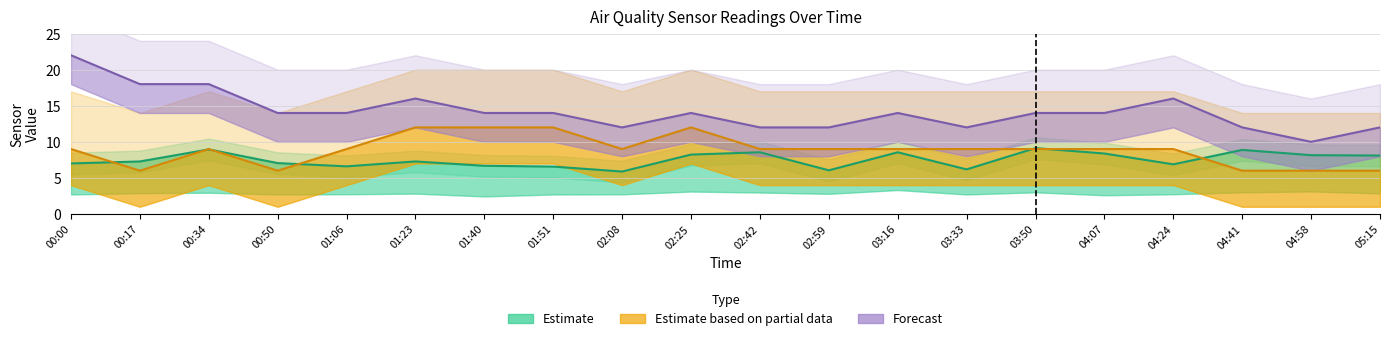

At which category does the chart reach its peak across all series?

00:00